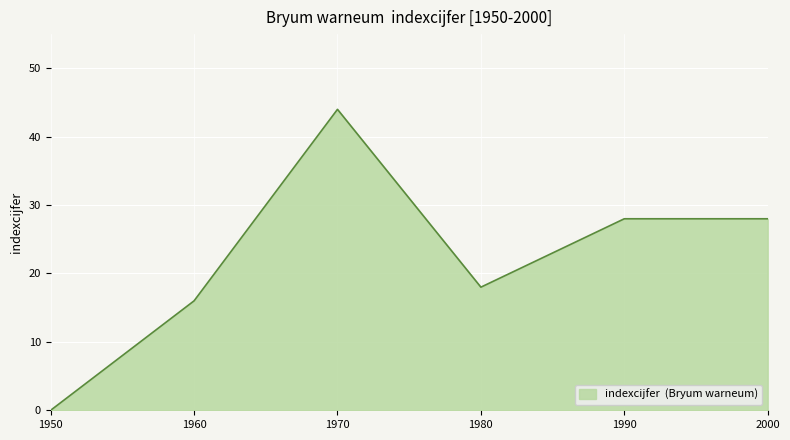

Where is the first local minimum?

1980